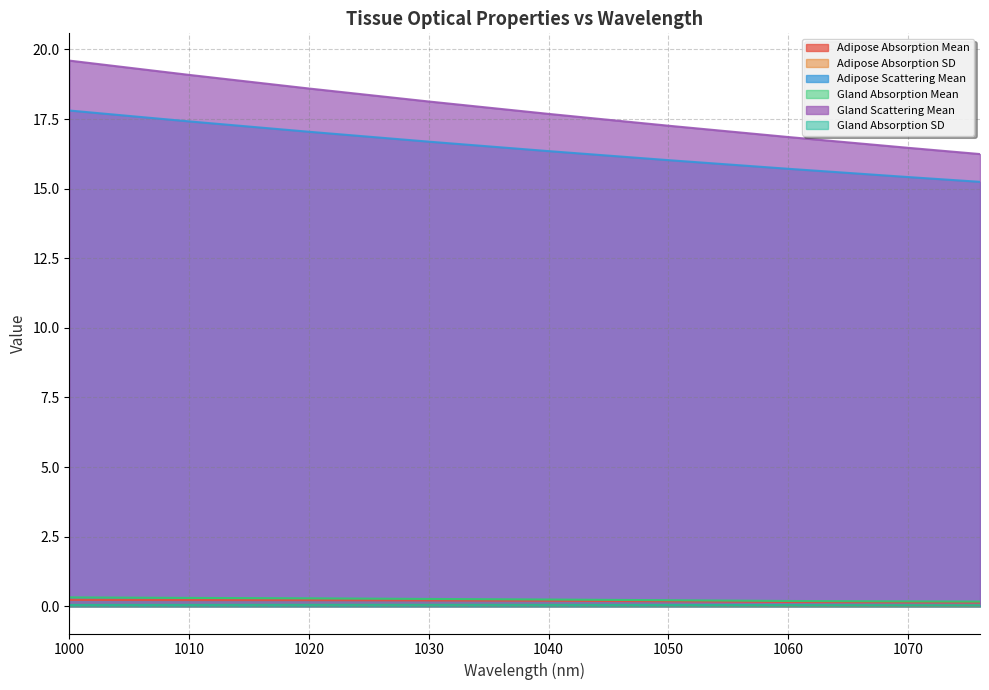

Reading left to right, what are all the values shown in this chart?

Adipose Absorption Mean: 1000=0.2	1010=0.2	1020=0.2	1030=0.2	1040=0.2	1050=0.2	1060=0.2	1070=0.1	1076=0.1
Adipose Absorption SD: 1000=0.0	1010=0.0	1020=0.0	1030=0.0	1040=0.0	1050=0.0	1060=0.0	1070=0.0	1076=0.0
Adipose Scattering Mean: 1000=17.8	1010=17.4	1020=17.0	1030=16.7	1040=16.3	1050=16.0	1060=15.7	1070=15.4	1076=15.2
Gland Absorption Mean: 1000=0.3	1010=0.3	1020=0.3	1030=0.3	1040=0.2	1050=0.2	1060=0.2	1070=0.2	1076=0.2
Gland Scattering Mean: 1000=19.6	1010=19.1	1020=18.6	1030=18.1	1040=17.7	1050=17.3	1060=16.9	1070=16.5	1076=16.2
Gland Absorption SD: 1000=0.0	1010=0.0	1020=0.0	1030=0.0	1040=0.0	1050=0.0	1060=0.0	1070=0.0	1076=0.0